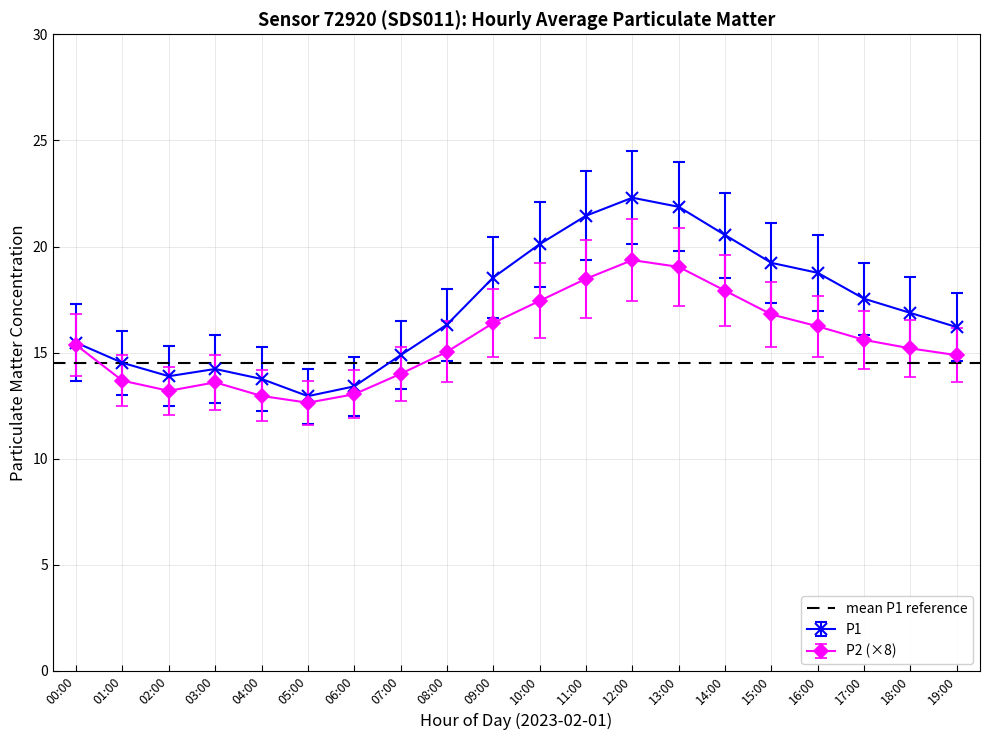

Reading right to left, list all the values displayed in this chart.

P1: 16.2	16.9	17.5	18.8	19.2	20.5	21.9	22.3	21.4	20.1	18.5	16.3	14.9	13.4	12.9	13.8	14.2	13.9	14.5	15.5
P2: 14.9	15.2	15.6	16.2	16.8	17.9	19.0	19.4	18.5	17.4	16.4	15.0	14.0	13.0	12.6	13.0	13.6	13.2	13.7	15.4